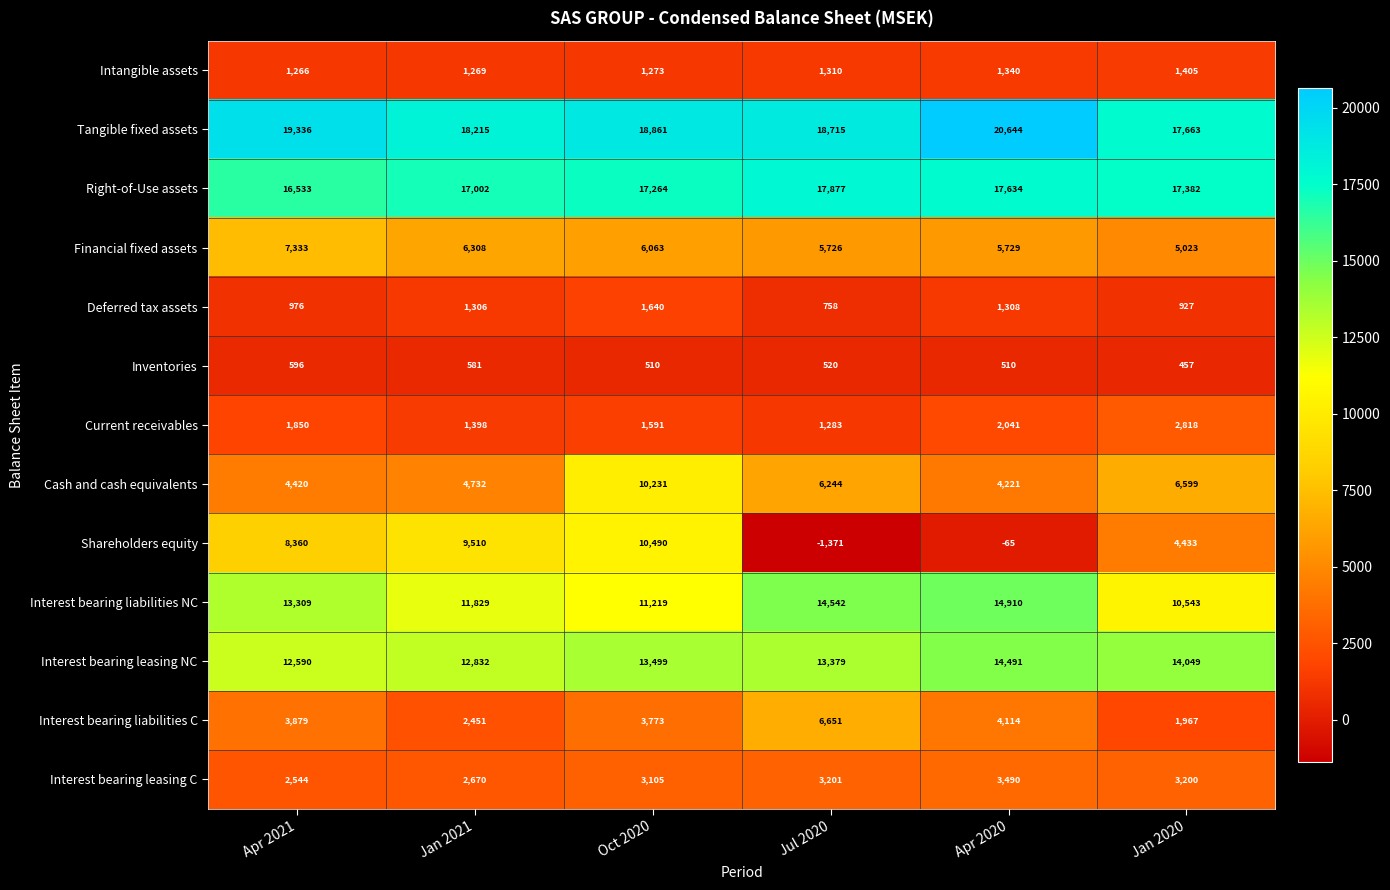

What is the spread (max minus min) of values at Jan 2020?

17206